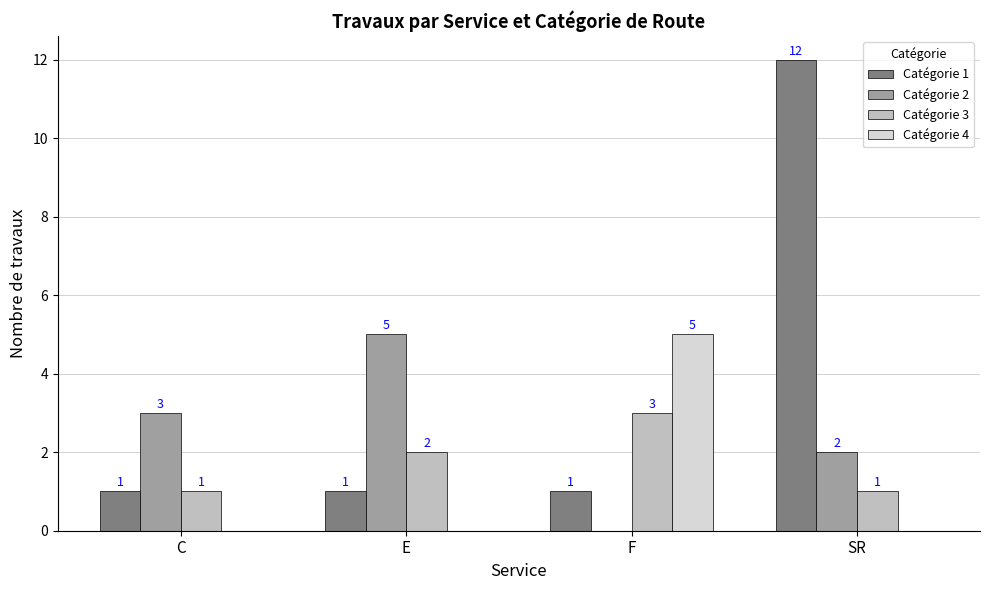

At which category is the sum across all series the highest?

SR